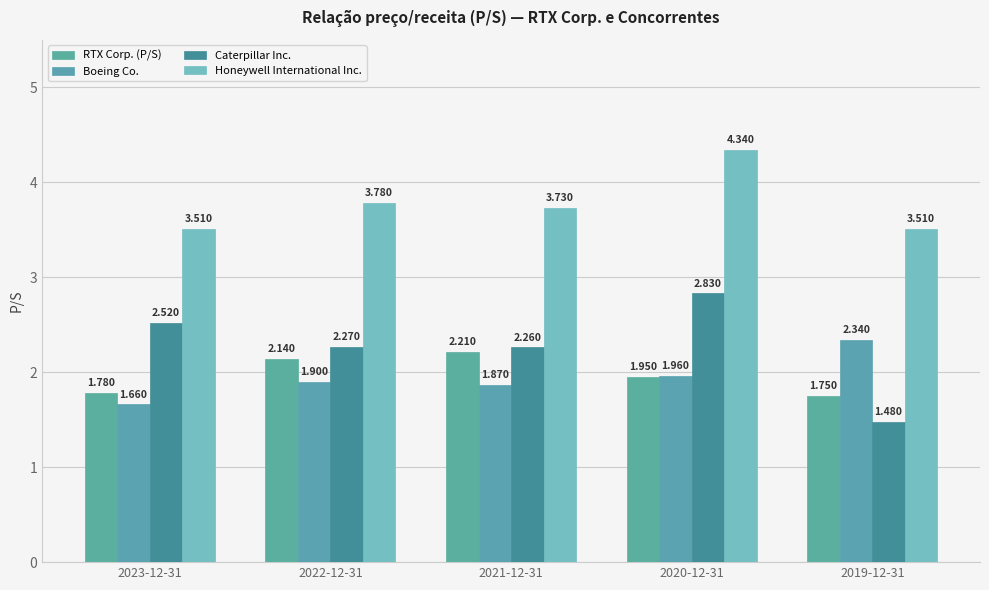

How many data points does each series have?

5